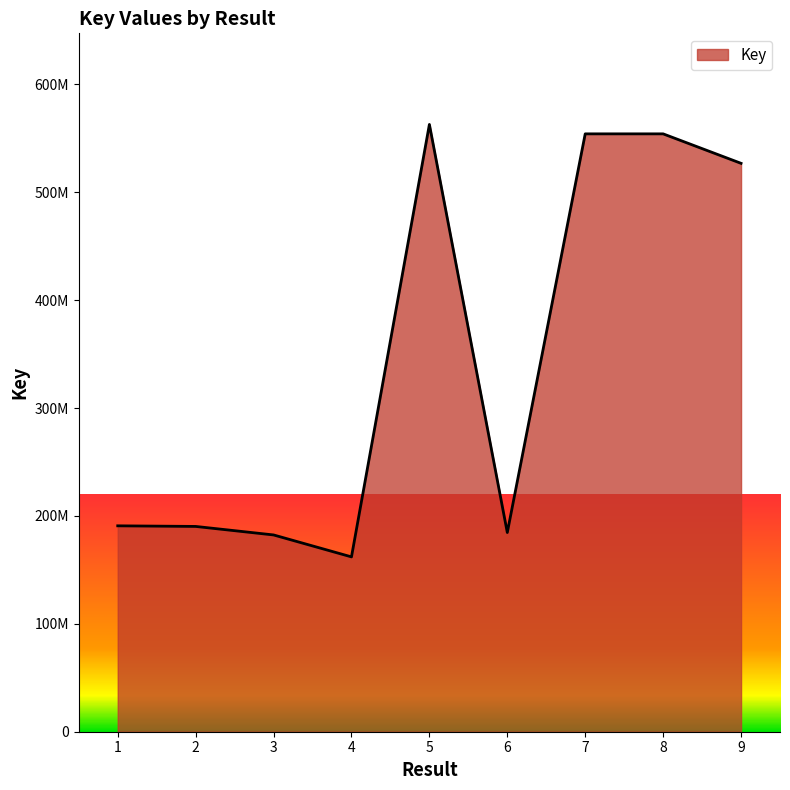

Is it true that the value at 8 is 554149258?

True